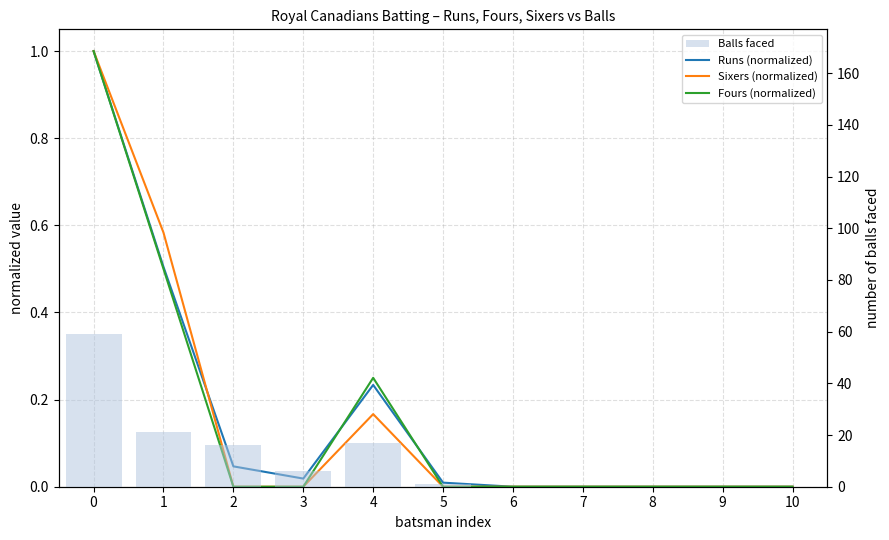

Reading right to left, list all the values displayed in this chart.

Runs (normalized): 10=0.0	9=0.0	8=0.0	7=0.0	6=0.0	5=0.0	4=0.2	3=0.0	2=0.0	1=0.5	0=1.0
Sixers (normalized): 10=0.0	9=0.0	8=0.0	7=0.0	6=0.0	5=0.0	4=0.2	3=0.0	2=0.0	1=0.6	0=1.0
Fours (normalized): 10=0.0	9=0.0	8=0.0	7=0.0	6=0.0	5=0.0	4=0.2	3=0.0	2=0.0	1=0.5	0=1.0
Balls faced: 10=0.0	9=0.0	8=0.0	7=0.0	6=0.0	5=1.0	4=17.0	3=6.0	2=16.0	1=21.0	0=59.0